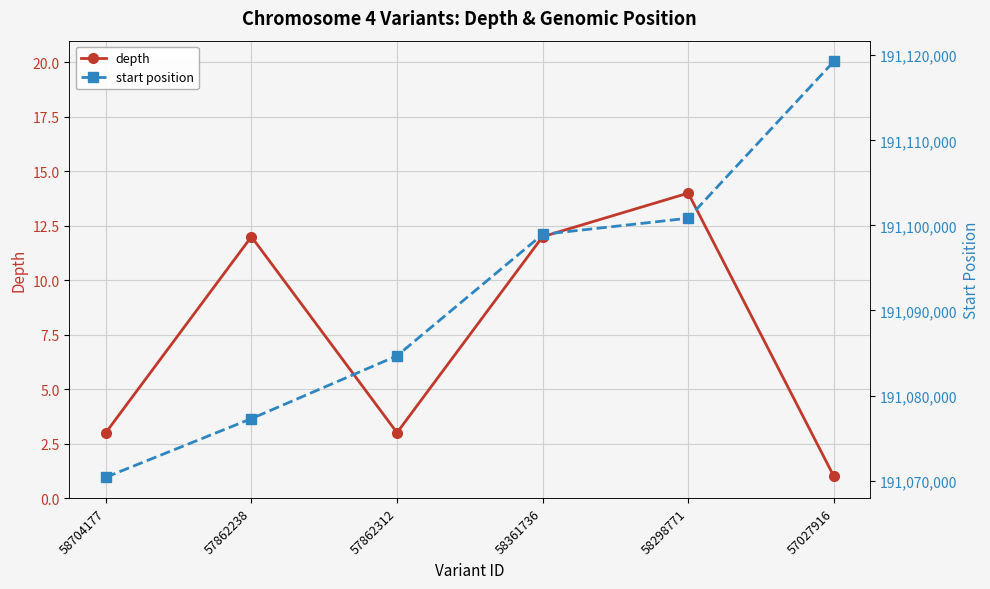

How many distinct data groups are displayed?

2